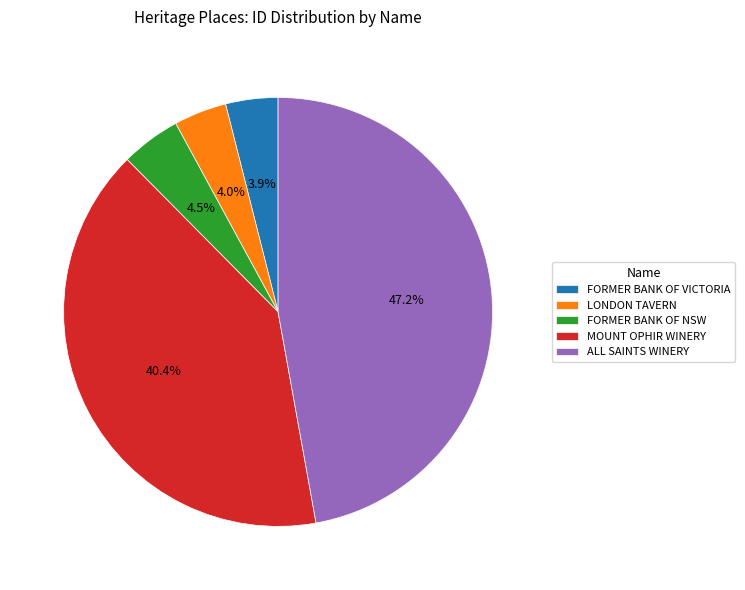

Which slice is the largest?

ALL SAINTS WINERY